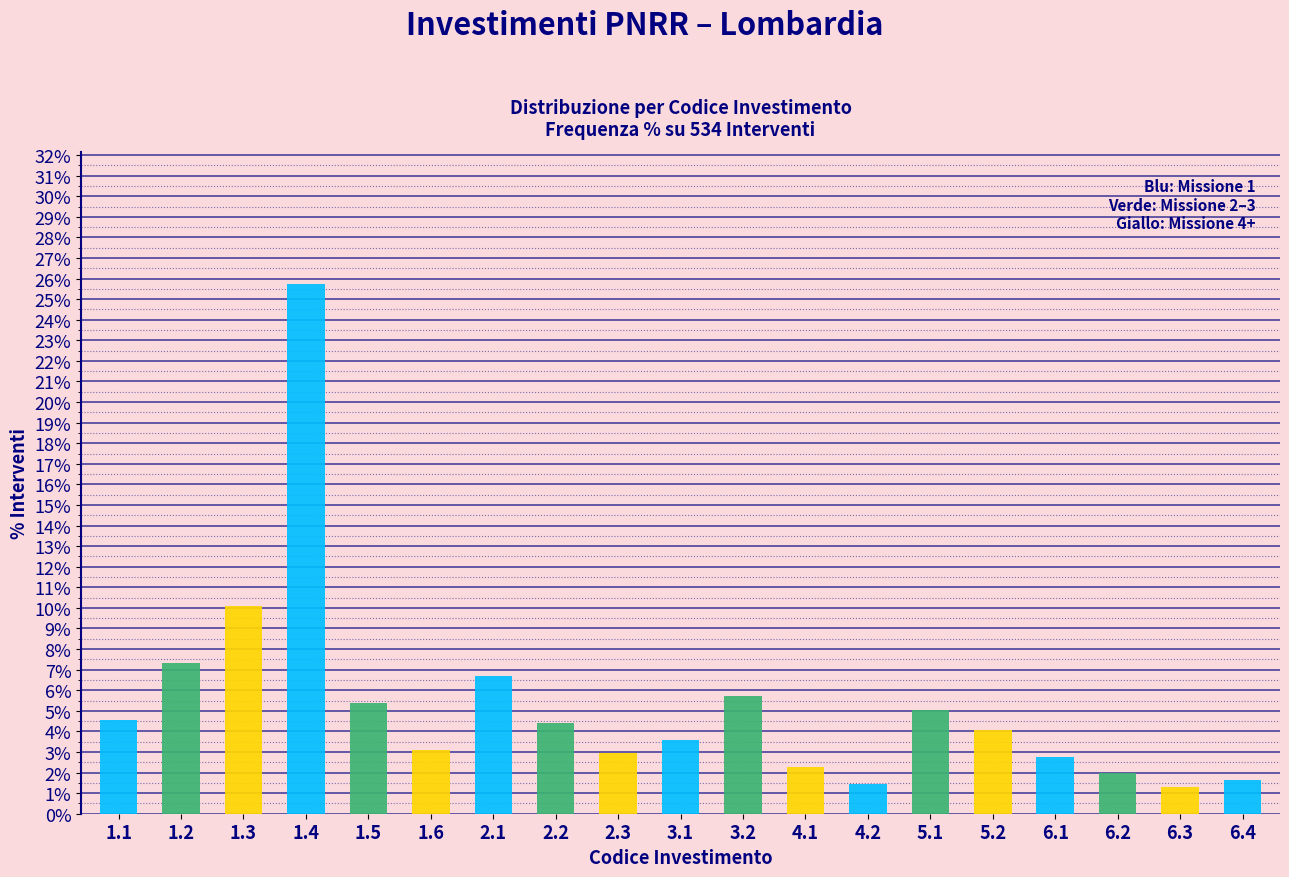

Reading left to right, what are all the values shown in this chart?

4.6	7.3	10.1	25.7	5.4	3.1	6.7	4.4	2.9	3.6	5.7	2.3	1.5	5.0	4.1	2.8	2.0	1.3	1.6